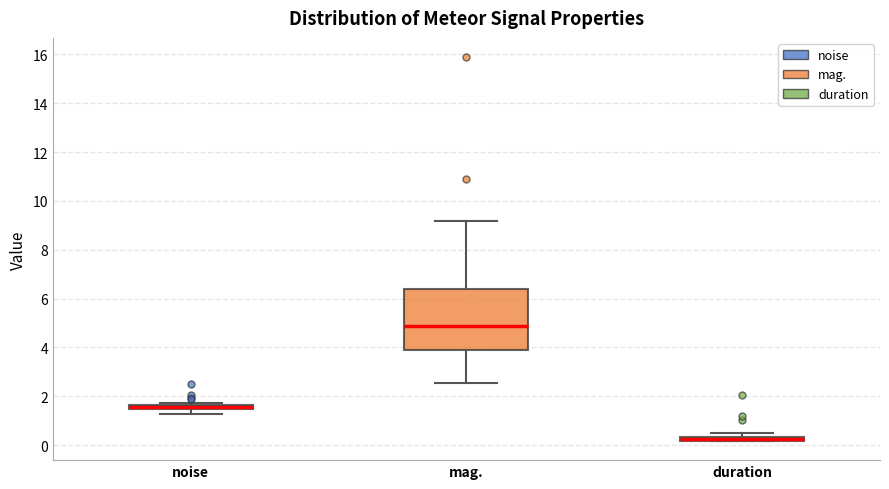

Which box is the tallest, from its lower edge to its upper edge?

mag.